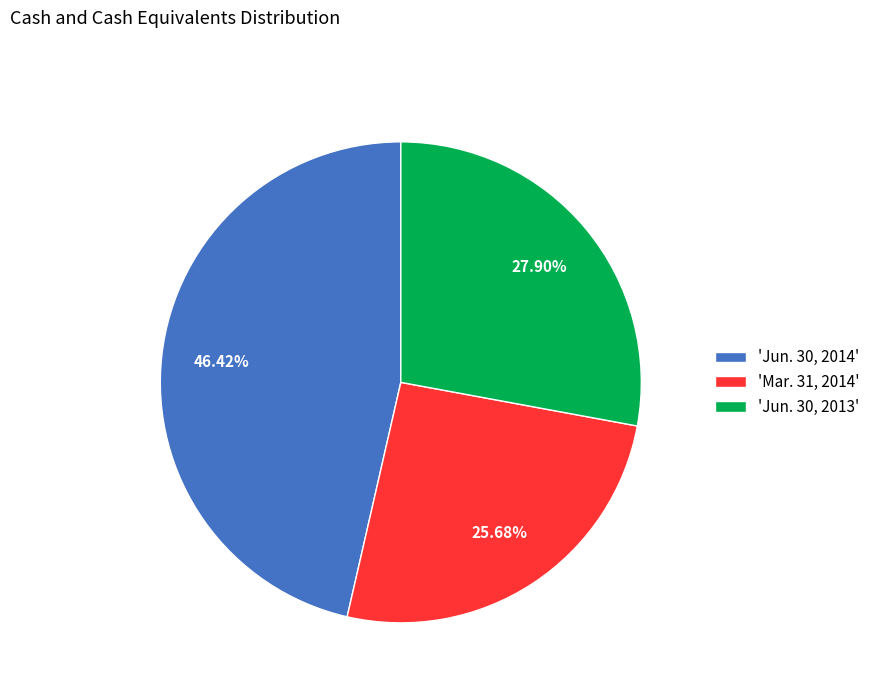

To the nearest percent, what is the average slice percentage?

33%